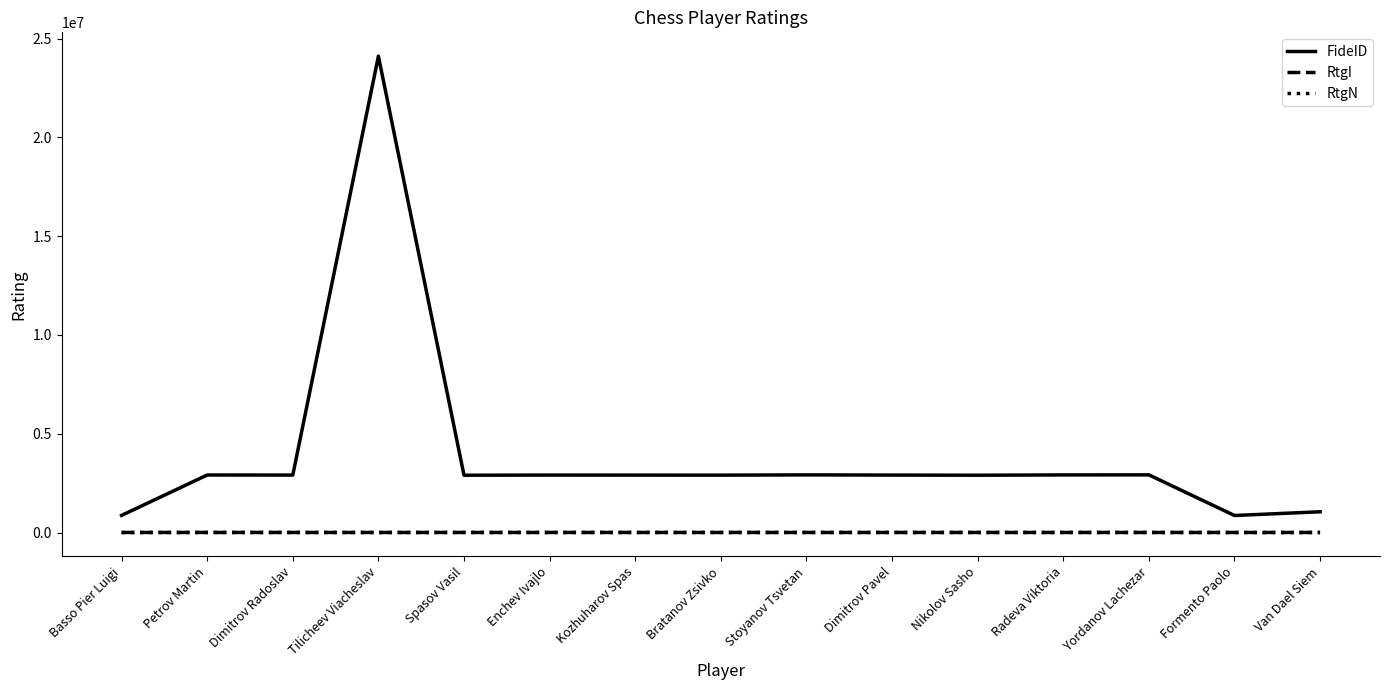

Is this an area chart (filled region under the line)?

No